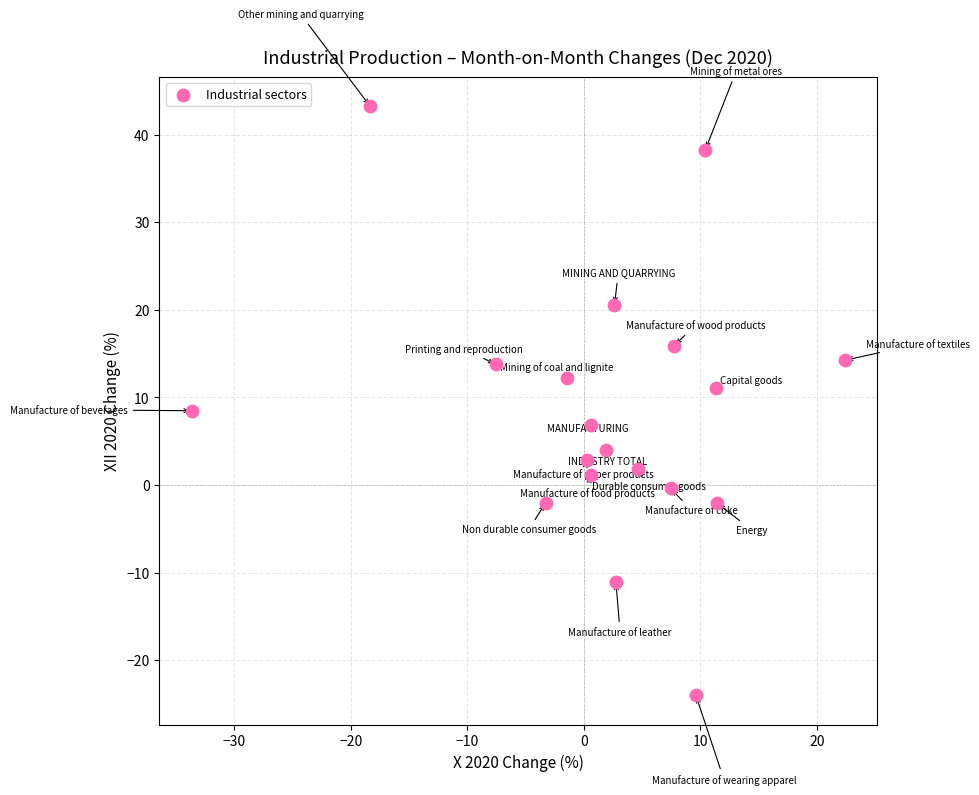

What is the range of X values (max minus min)?

56.0